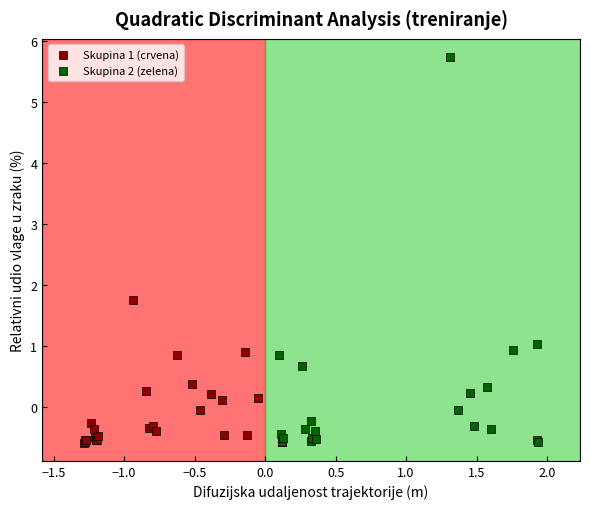

Which series has the widest spread of Y values?

Skupina 2 (zelena)